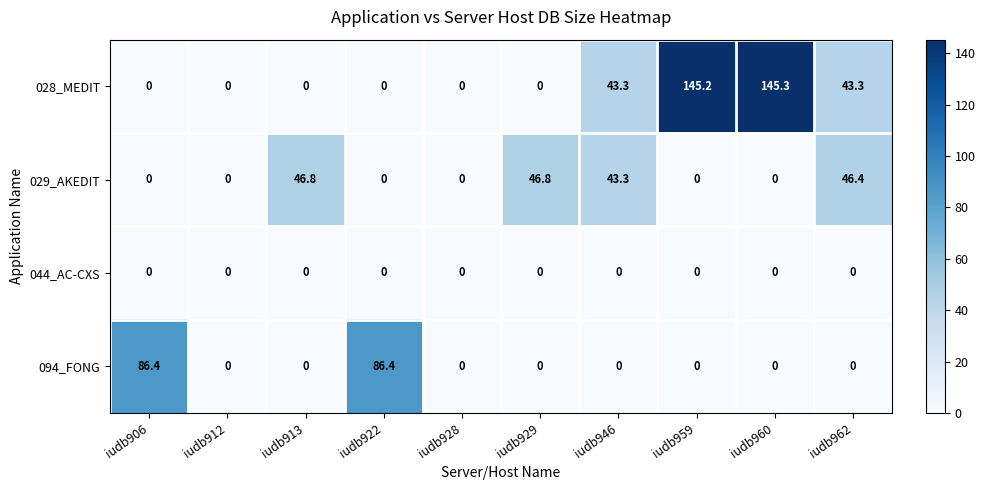

What is the average value of the 094_FONG series?

17.3